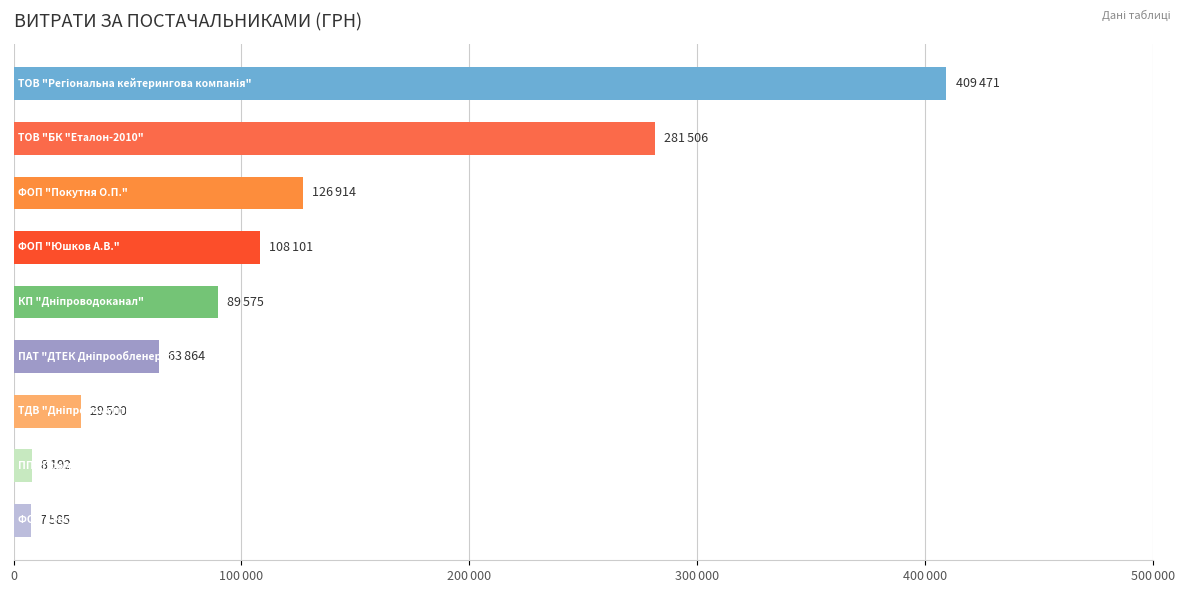

Are the bars horizontal?

Yes